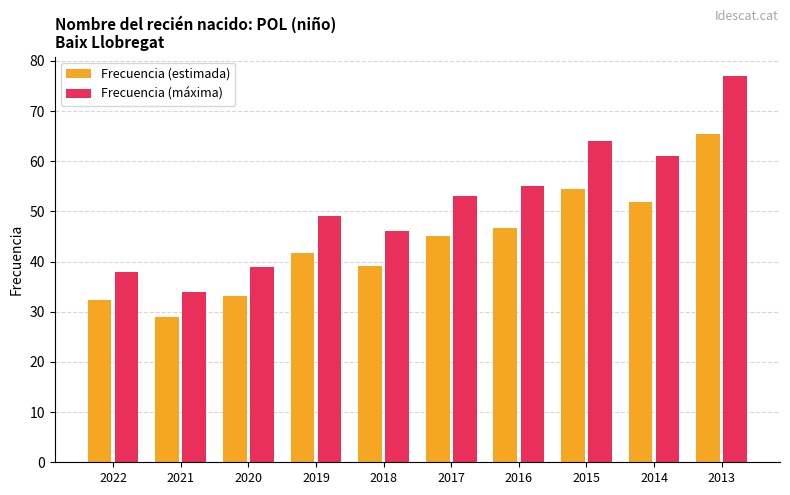

List the series in order of their overall mean, lowest first.

Frecuencia (estimada), Frecuencia (máxima)